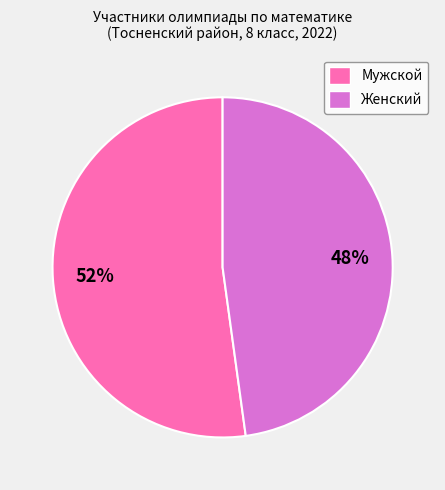

What is the ratio of the value at Мужской to the value at Женский?

1.1